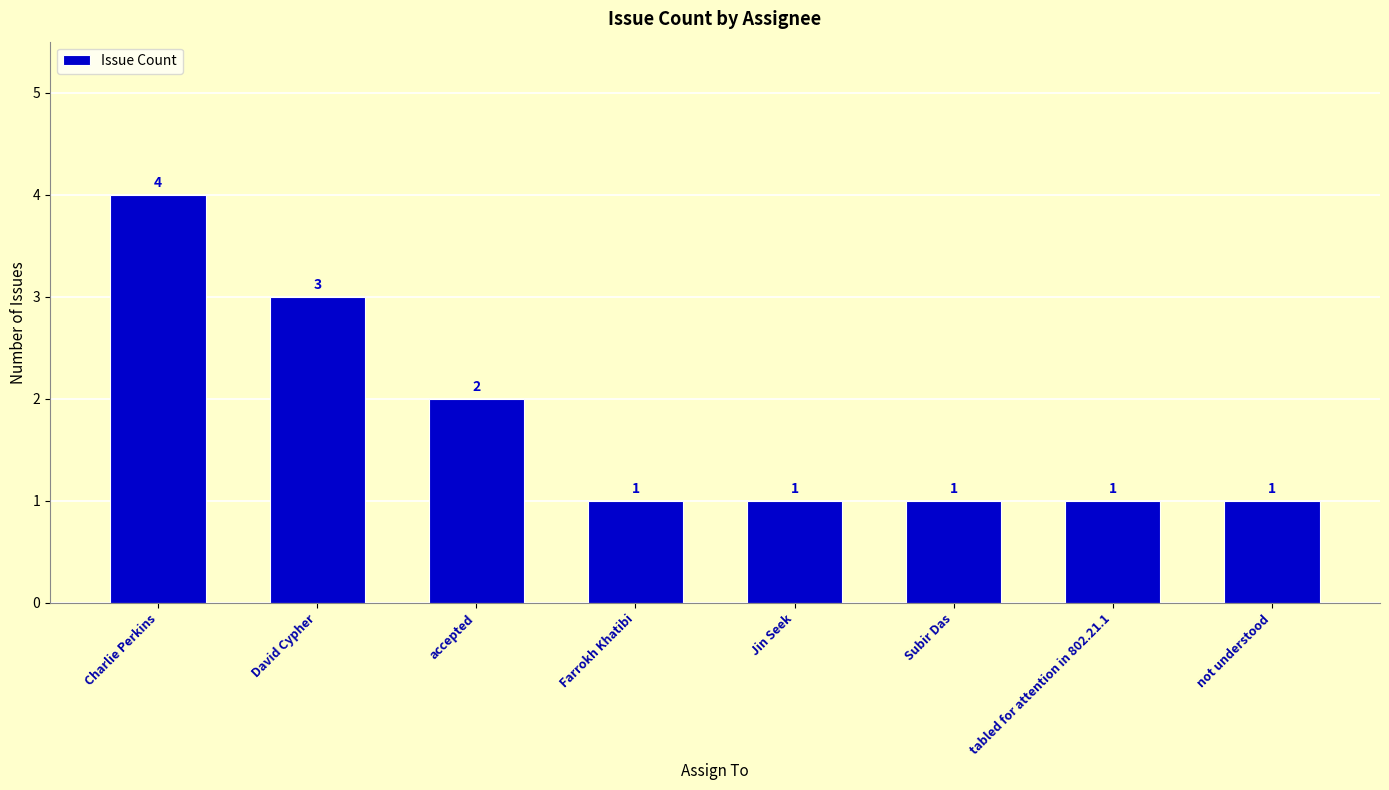

What is the smallest value displayed?

1